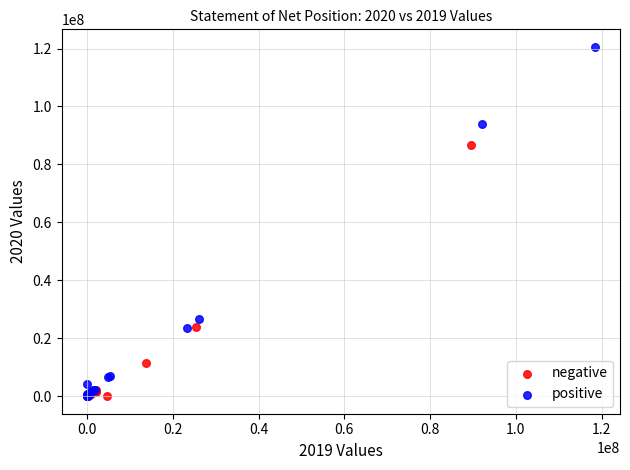

Which series reaches the maximum Y coordinate?

positive